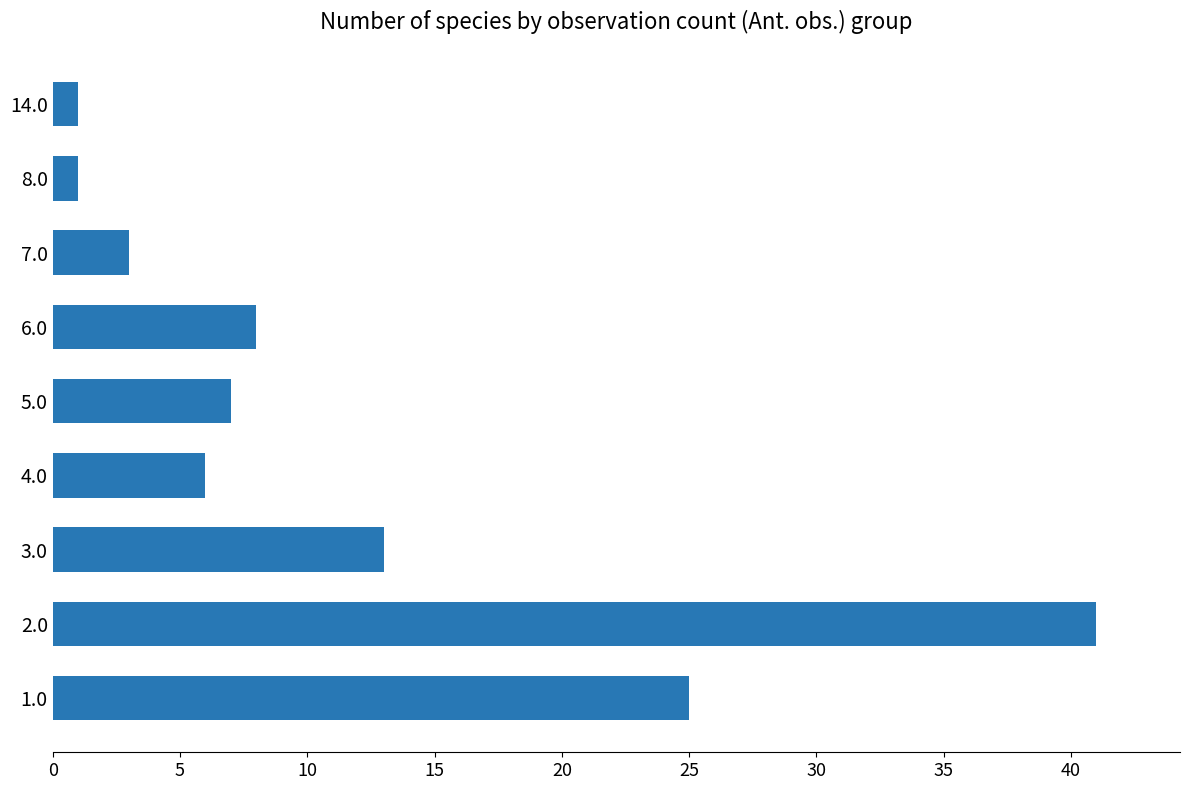

What is the difference between the maximum and minimum values?

40